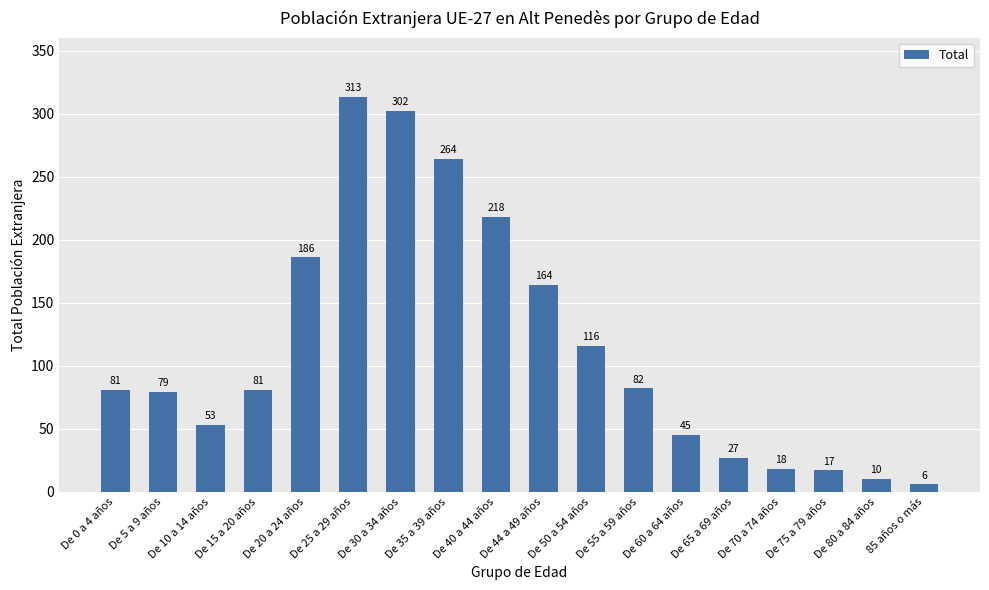

What position from the left is De 44 a 49 años?

10